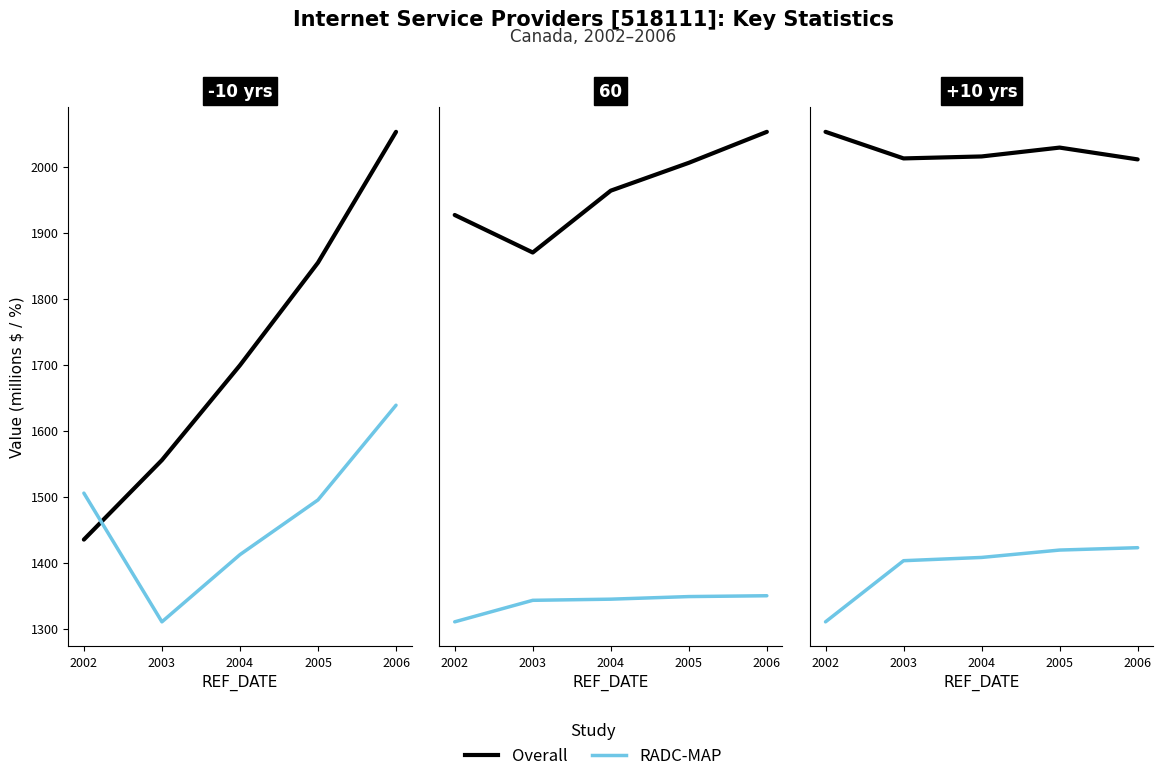

Rank the categories by RADC-MAP value from lowest to highest.

2002, 2003, 2004, 2005, 2006